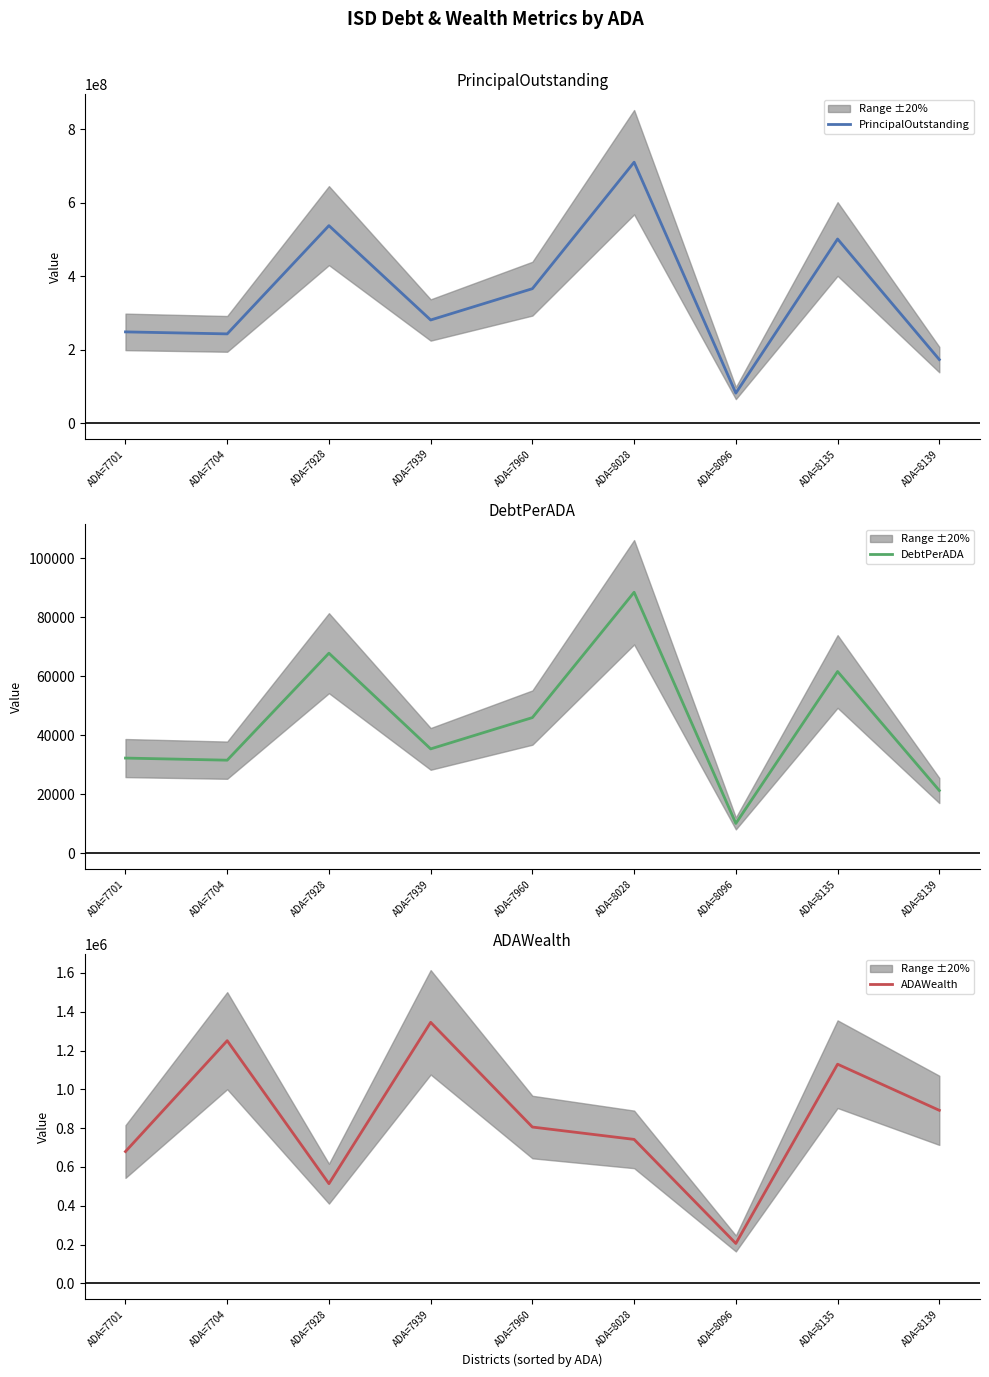

Is it true that ADAWealth equals 742056.3 at ADA=8028?

True